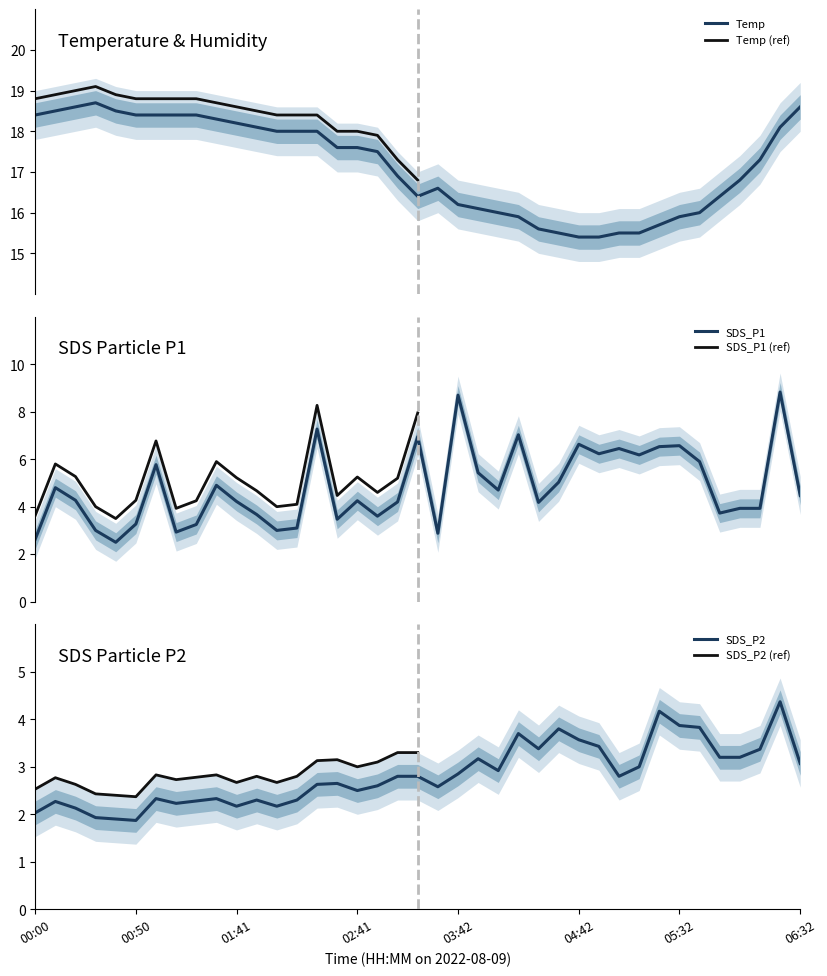

What is the difference between the Temp values at 04:22 and 05:52?

0.8